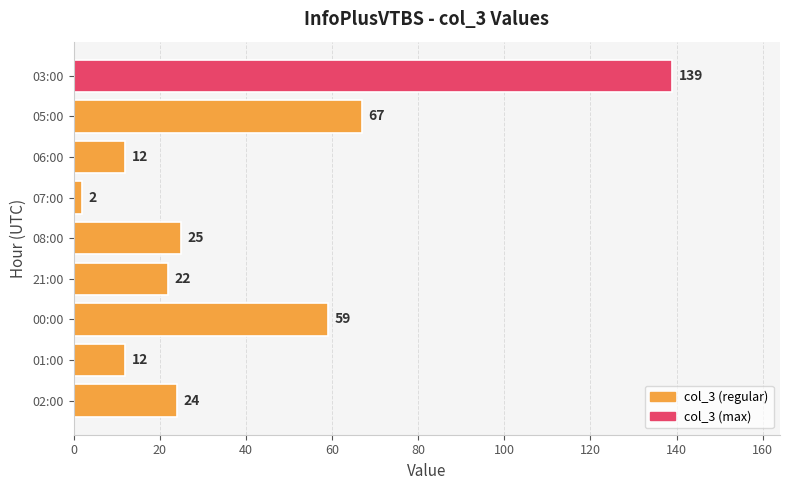

The value at 21:00 is 22. True or false?

True